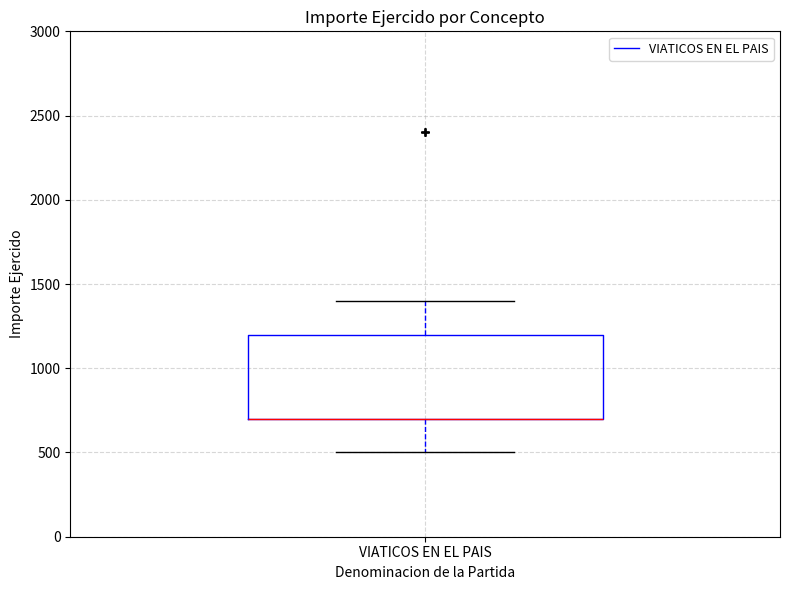

Where does the lower whisker of the box for VIATICOS EN EL PAIS end on the y-axis? The values are not printed on the chart, so give them approximately, as read against the axis.

500